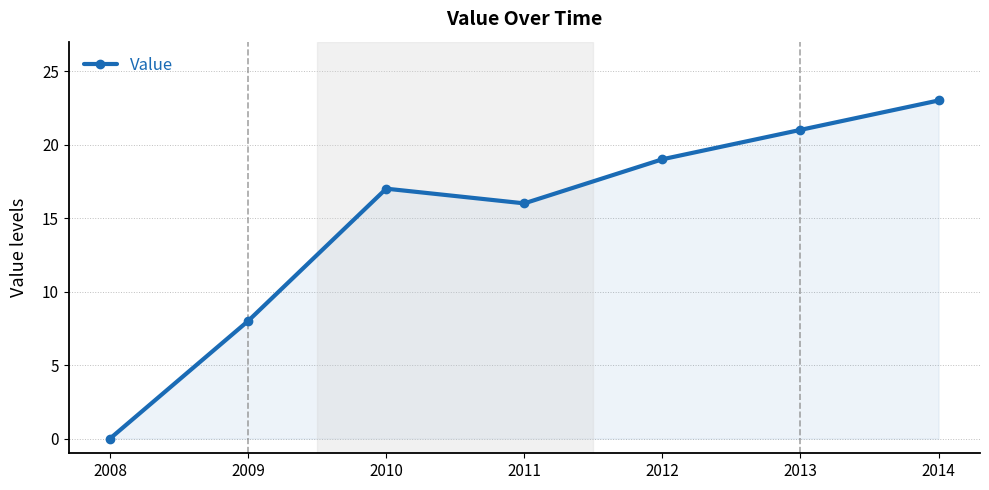

Reading left to right, list all the values displayed in this chart.

0	8	17	16	19	21	23